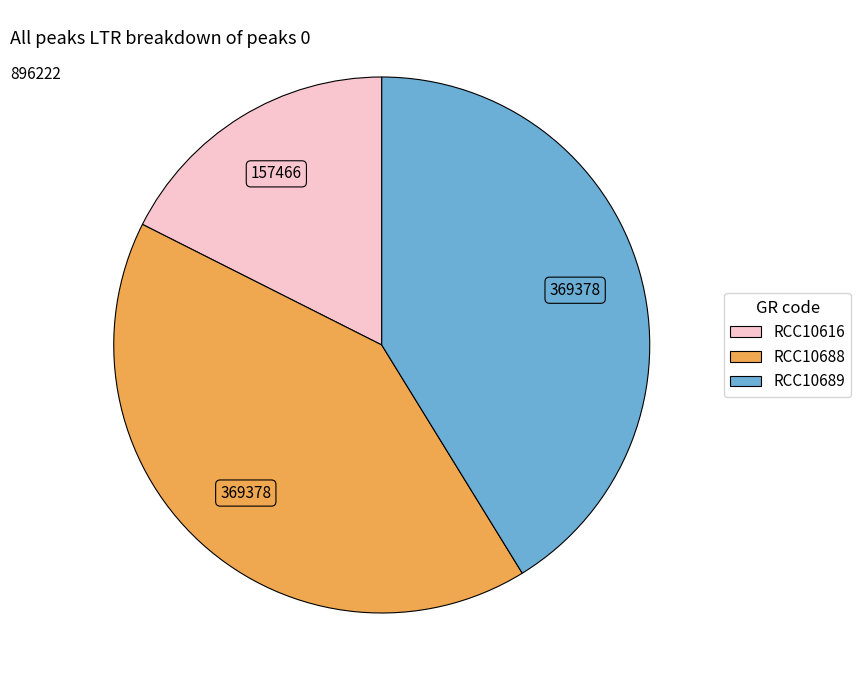

How many segments does this pie chart have?

3